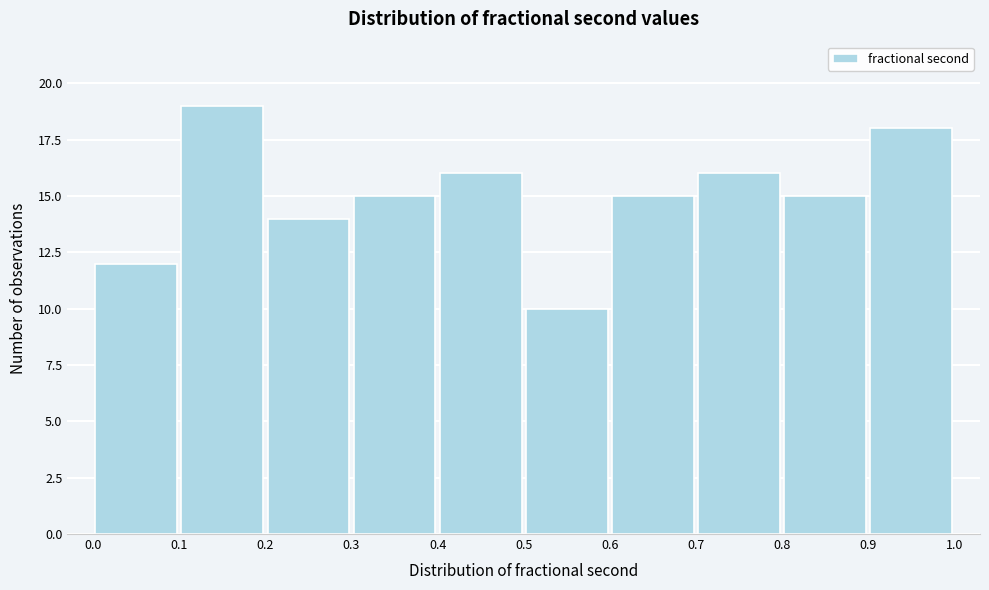

Which range on the x-axis has the tallest bar?

0.1 to 0.2